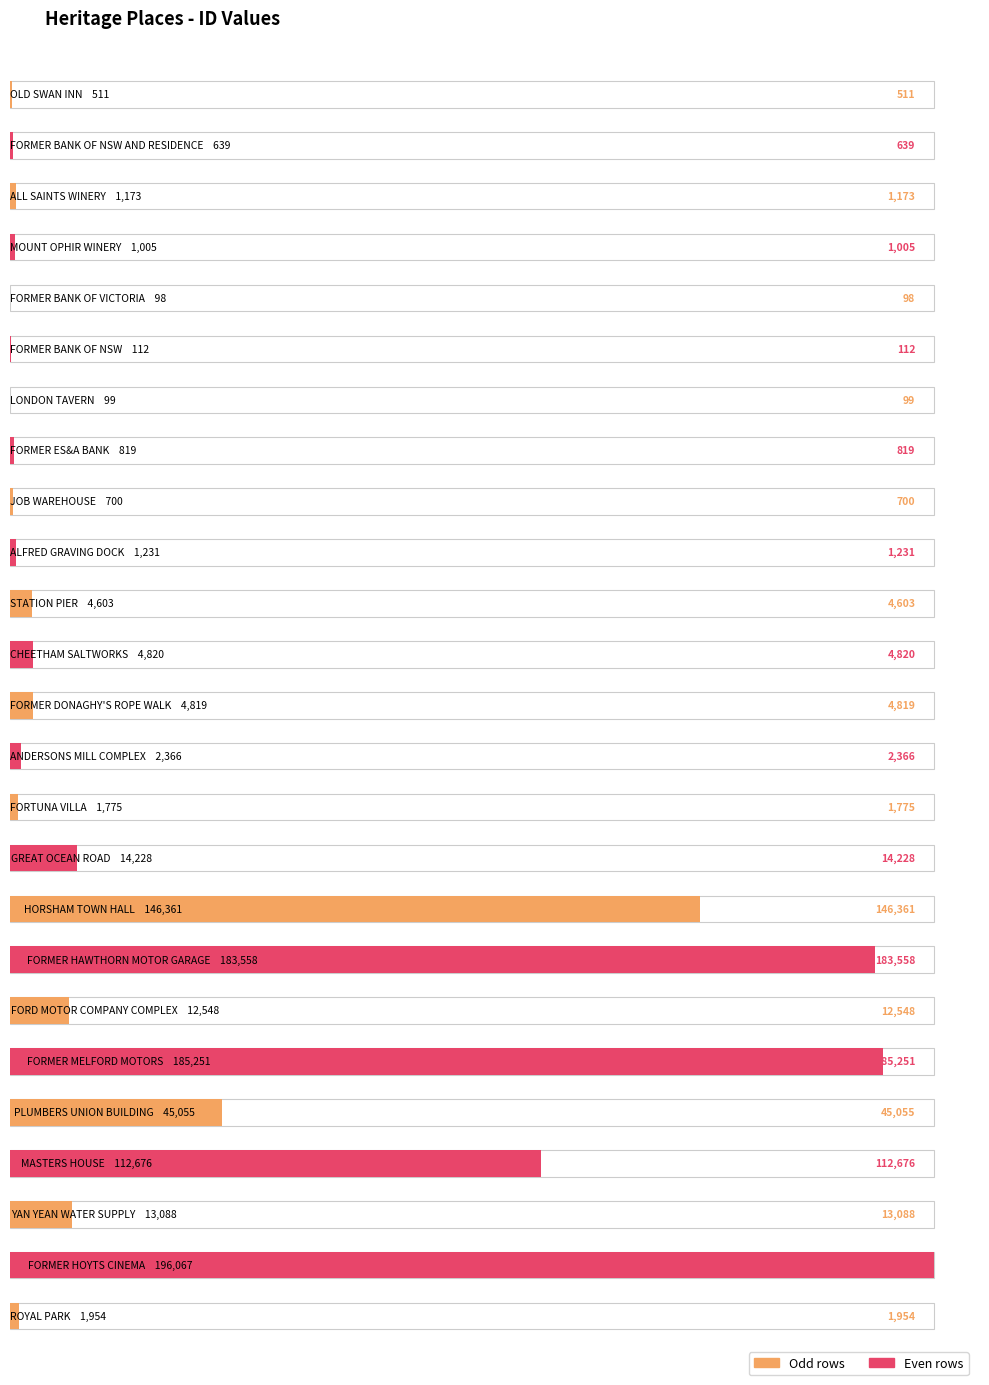

What is the minimum value shown in the chart?

98